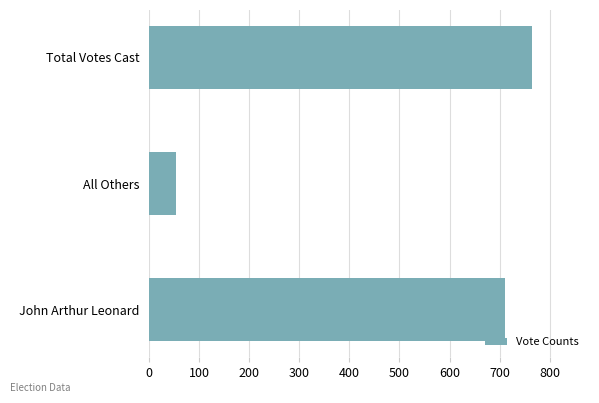

Read the value at Total Votes Cast.

764